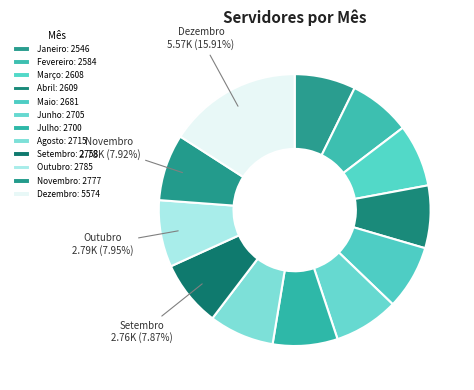

Which category has the biggest portion of the pie?

Dezembro